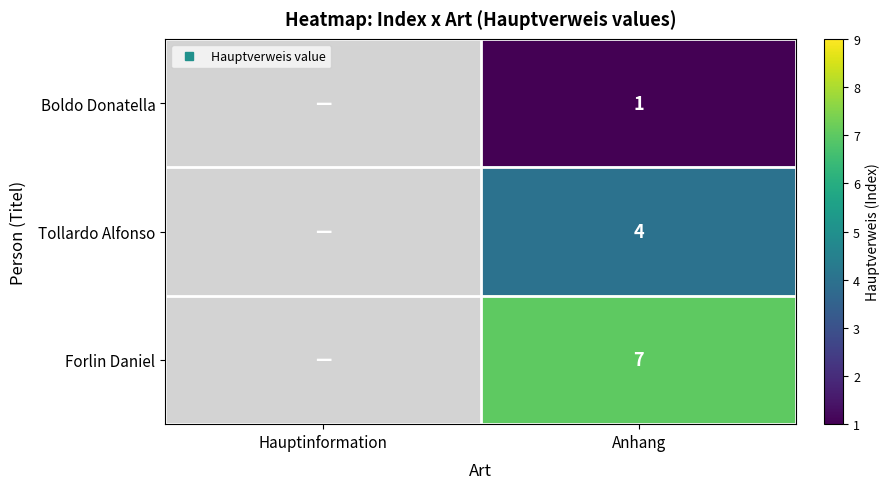

What is the spread (max minus min) of values at Anhang?

6.0